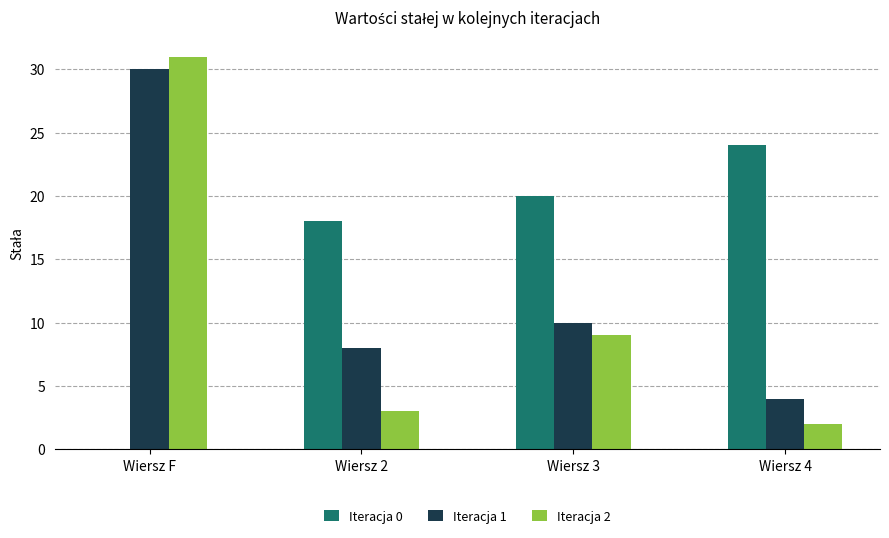

The value of Iteracja 1 at Wiersz F is 30. True or false?

True